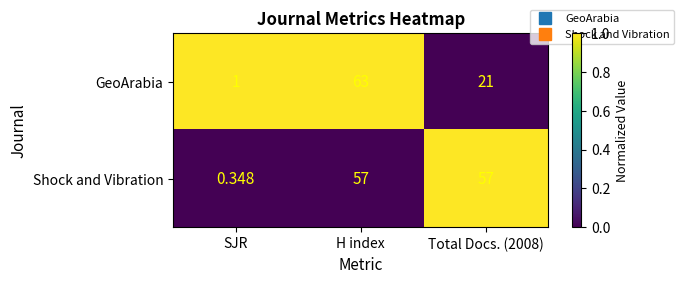

Count the number of categories in the chart.

3